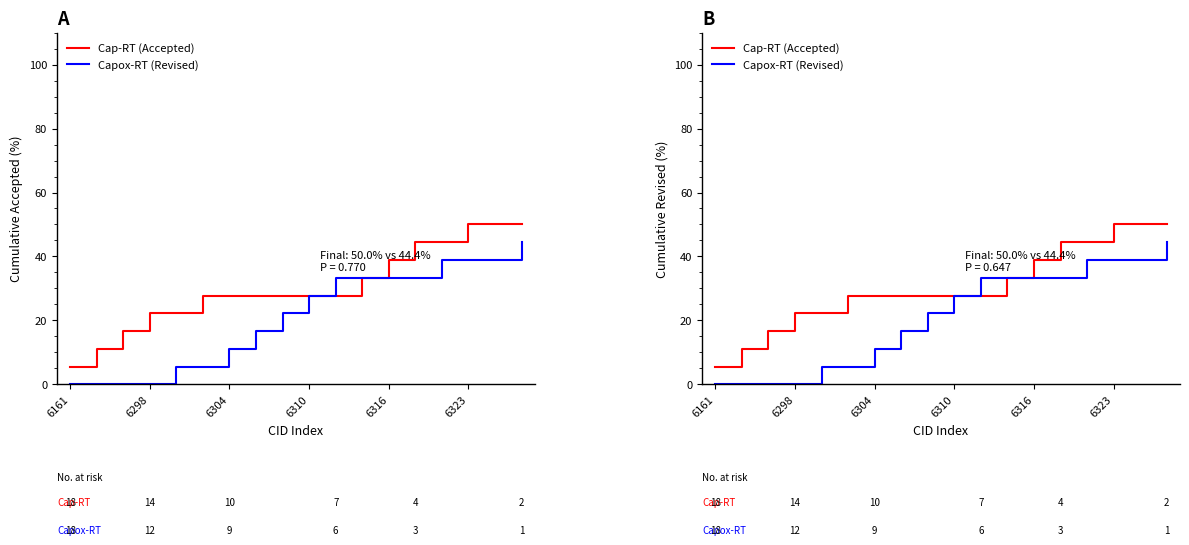

What is the sum of all Capox-RT (Revised) values?

383.3